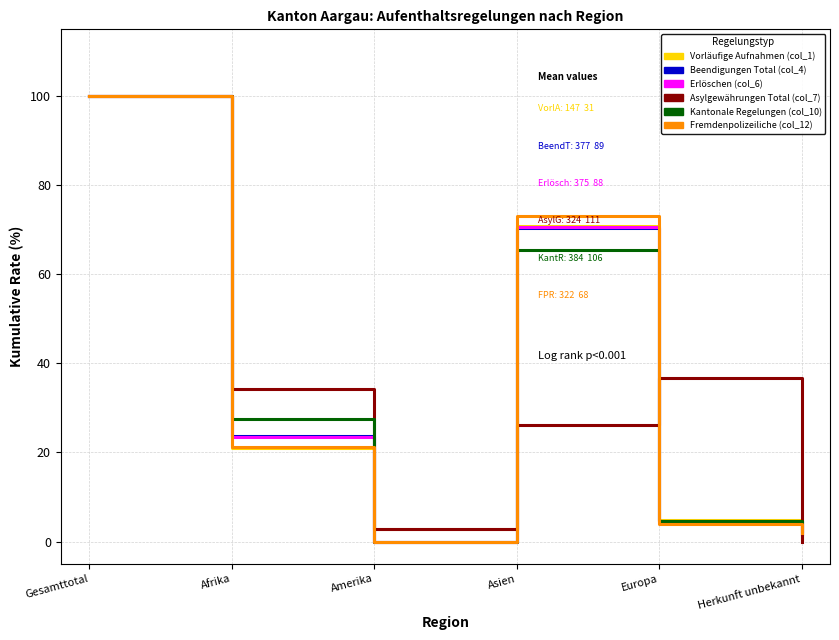

Which category has the lowest value in the Asylgewährungen Total (col_7) series?

Herkunft unbekannt